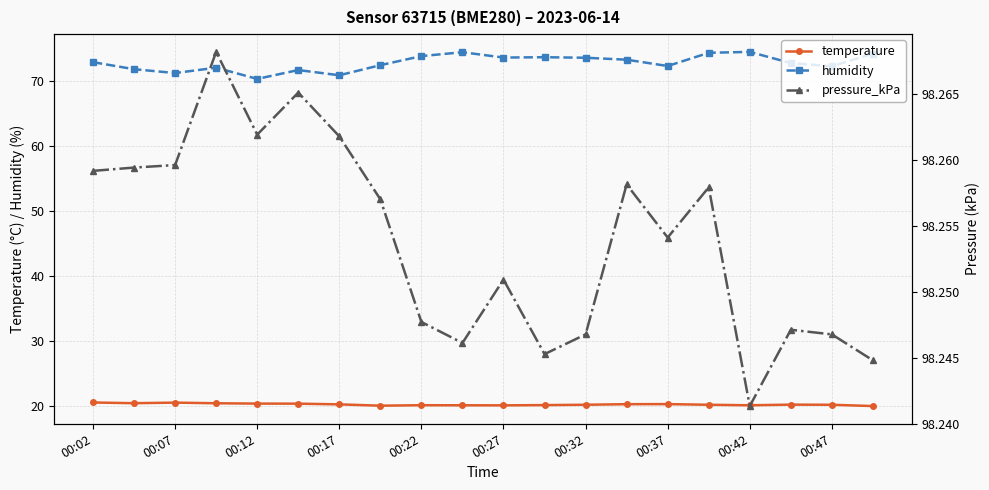

What is the sum of the humidity values at 00:32 and 00:22?

147.3